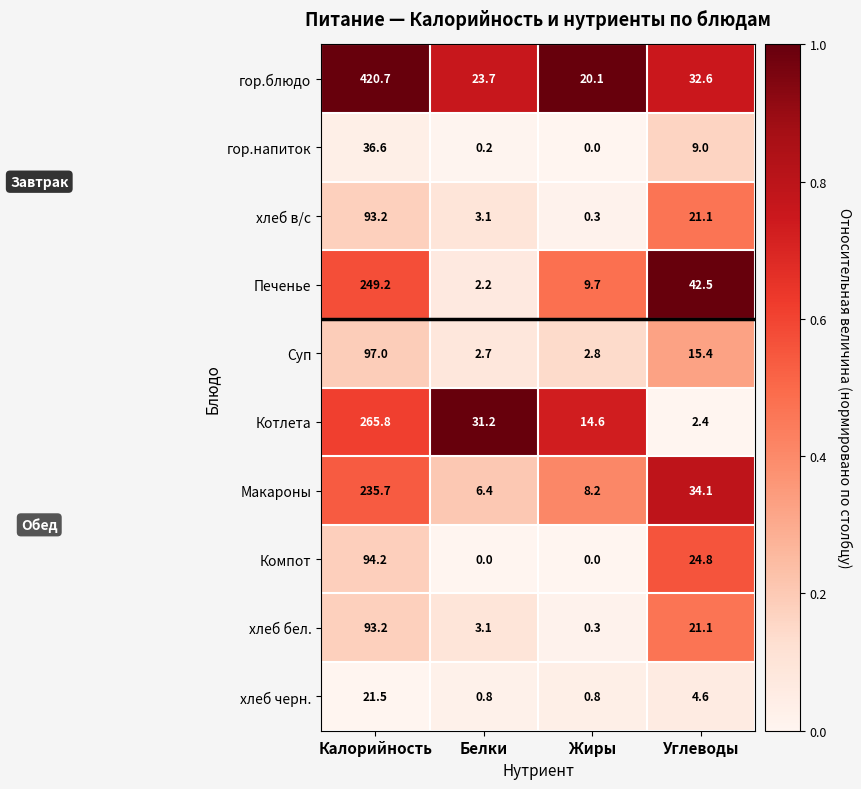

What is the difference between the highest and lowest values at Калорийность?

399.2